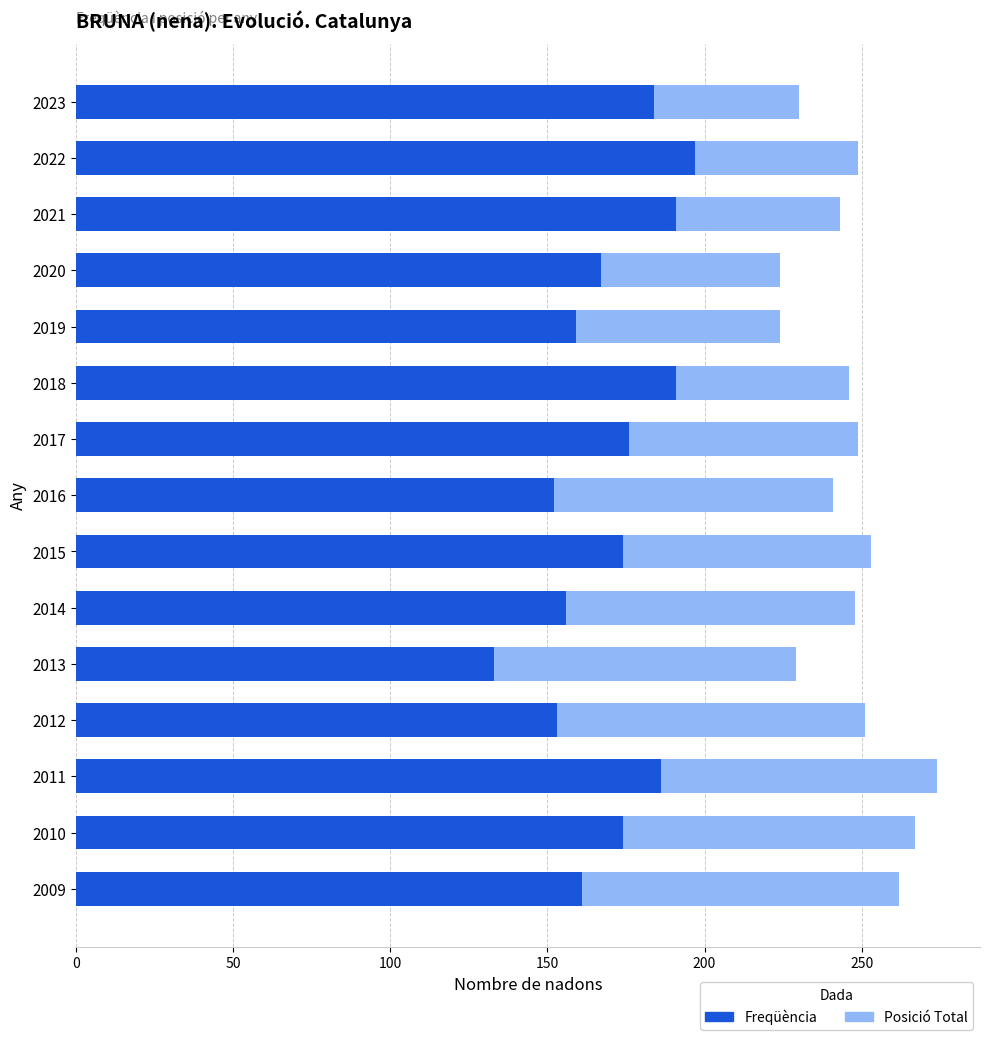

What is the difference between the maximum and minimum values in the Freqüència series?

64